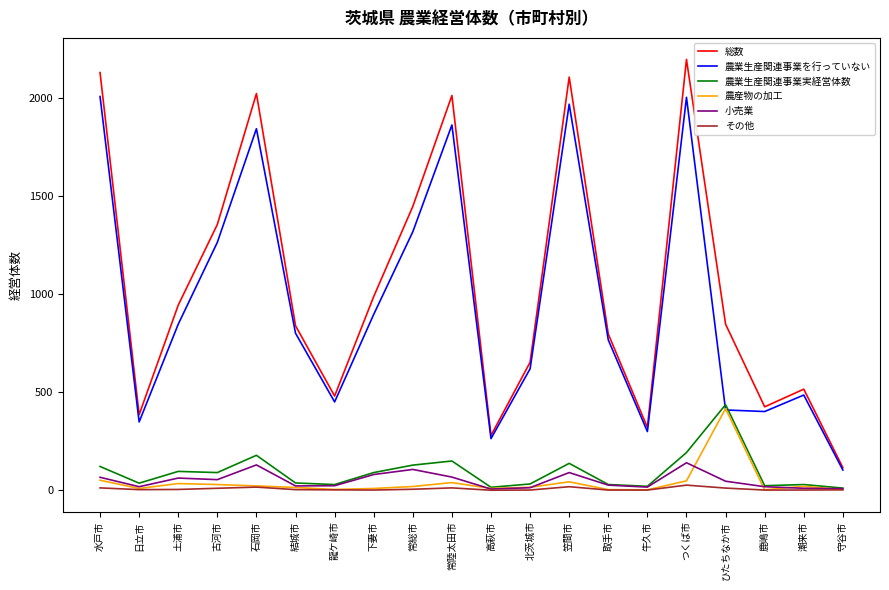

At which label does 農産物の加工 reach its peak?

ひたちなか市